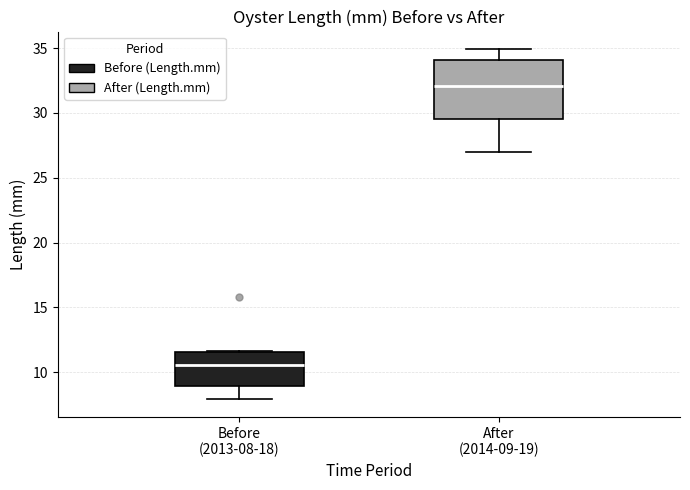

Which box has the highest median line?

After (2014-09-19)